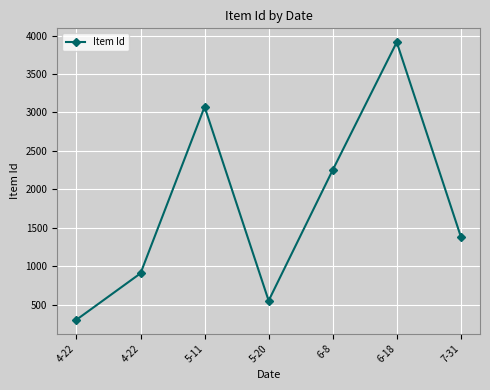

Is it true that the value at 6-8 is 948?

False